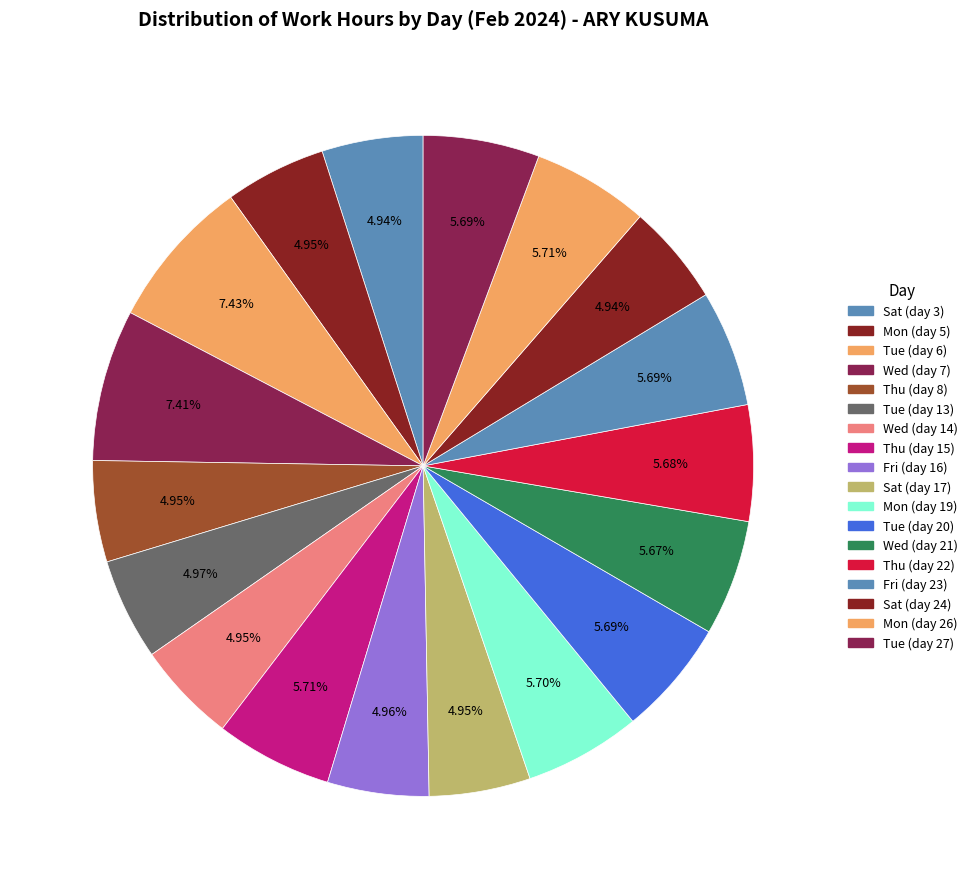

How many segments does this pie chart have?

18